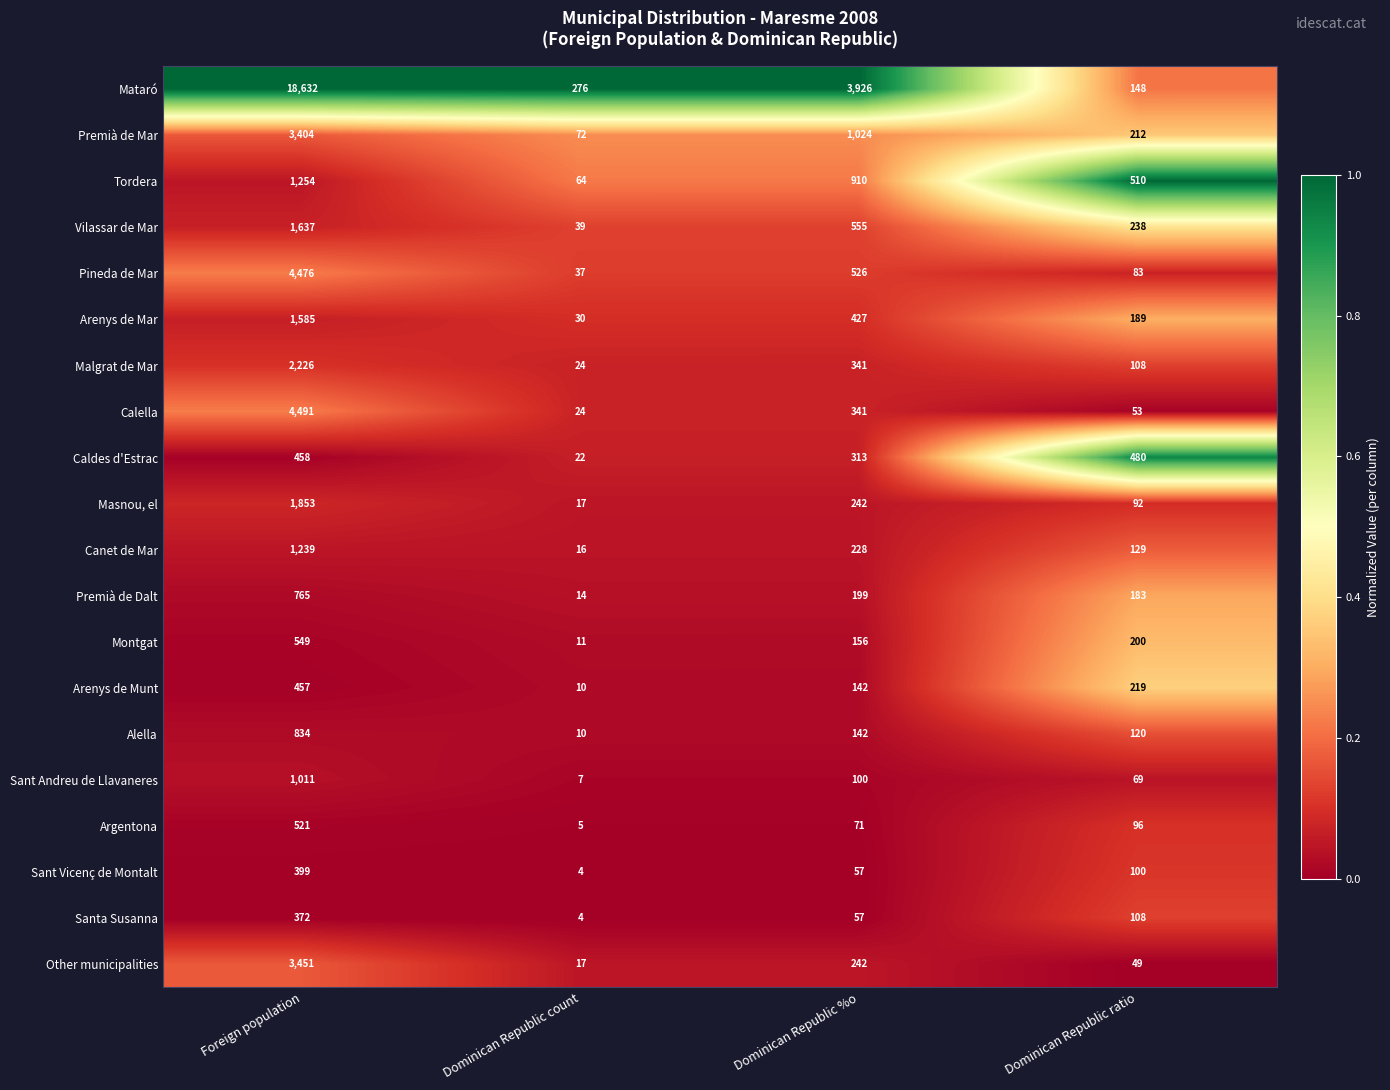

What is the maximum value shown in the chart?

18632